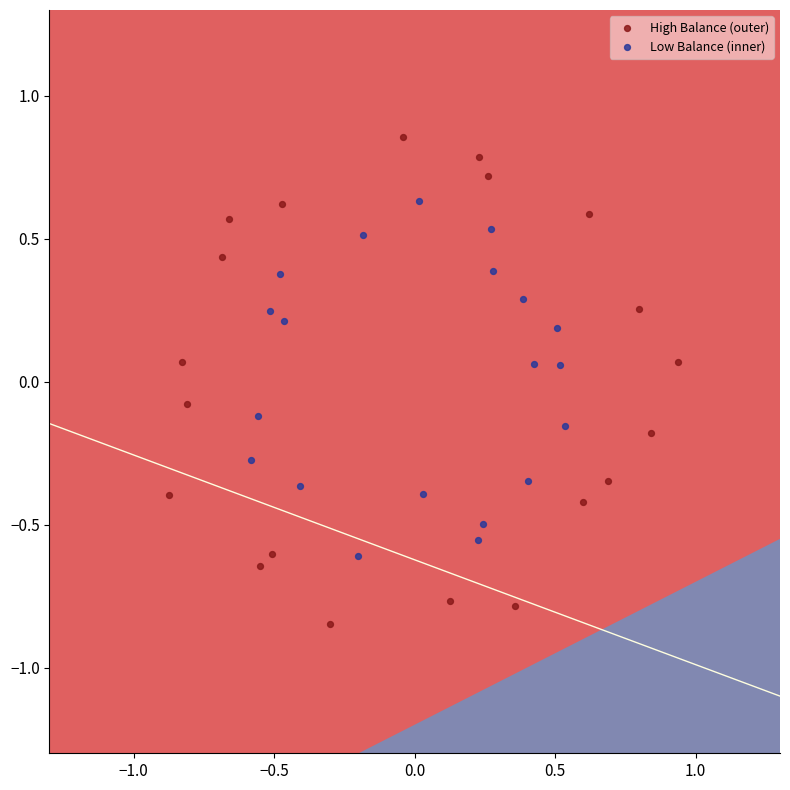

Which series contains the lowest Y value?

High Balance (outer)